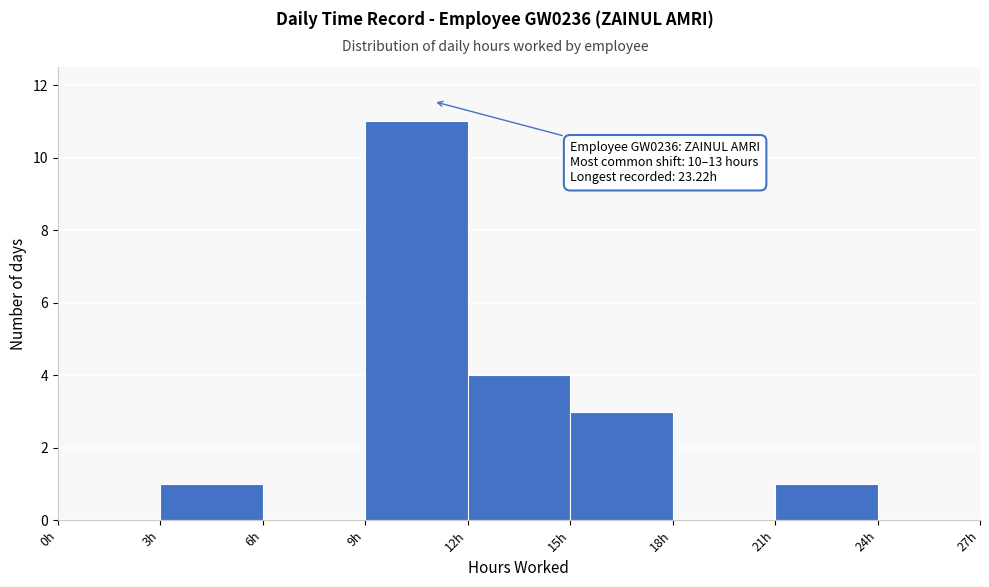

Over which range of the x-axis is the bar tallest?

9 to 12